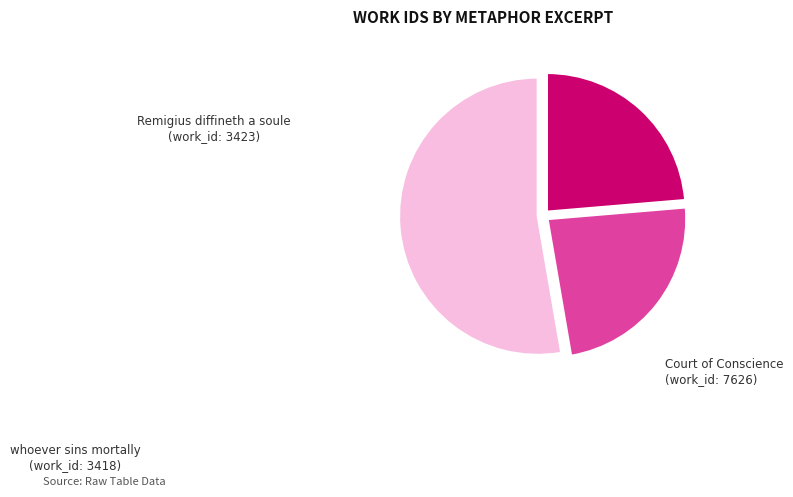

Which slice is the largest?

Court of Conscience